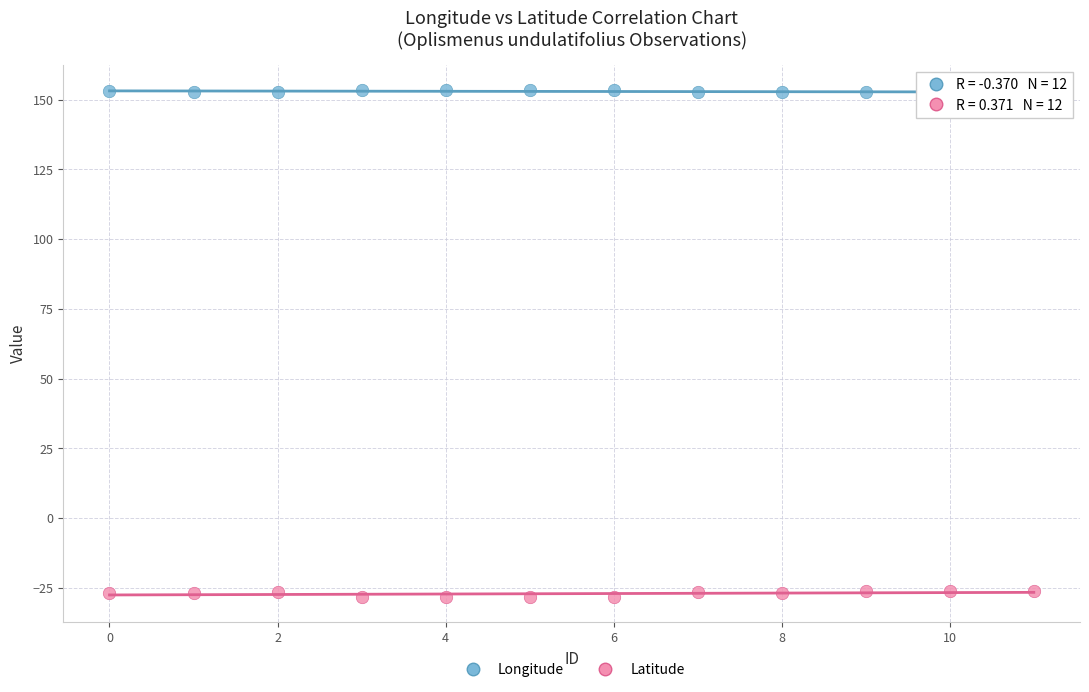

Which series contains the lowest Y value?

Latitude